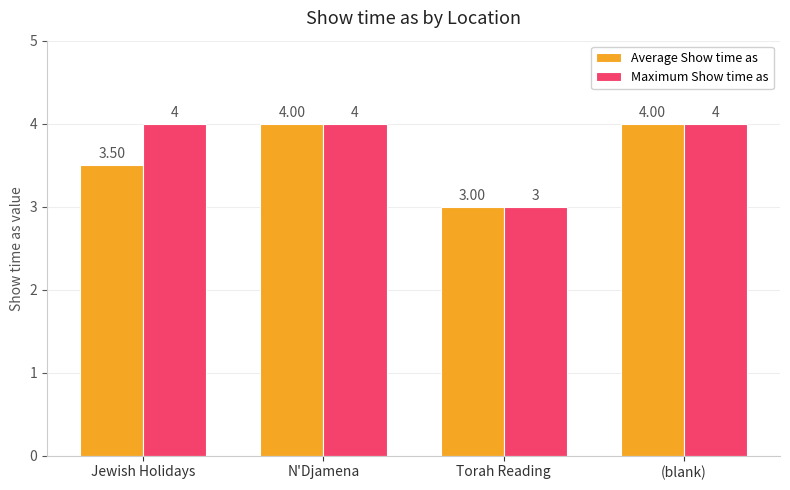

At which category does the chart reach its minimum across all series?

Torah Reading